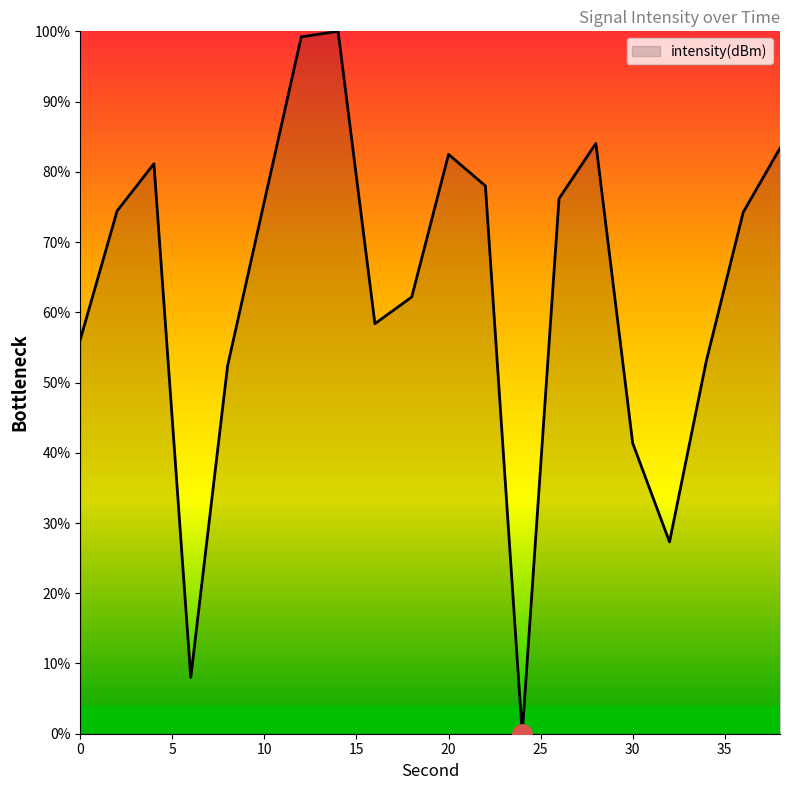

How many lines are shown in the chart?

1